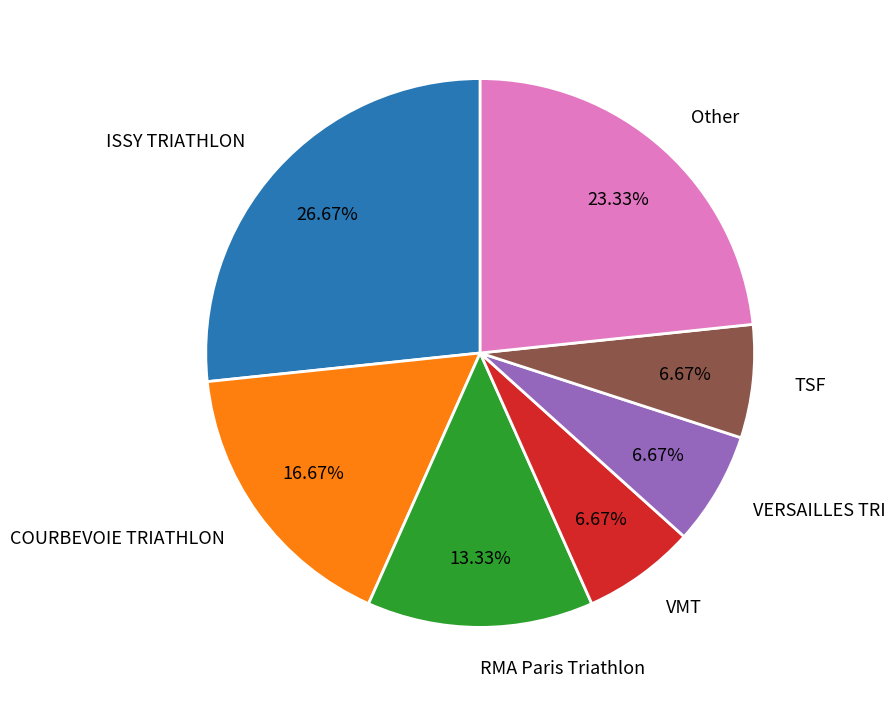

Approximately how many times larger is the value at COURBEVOIE TRIATHLON compared to ISSY TRIATHLON?

0.6